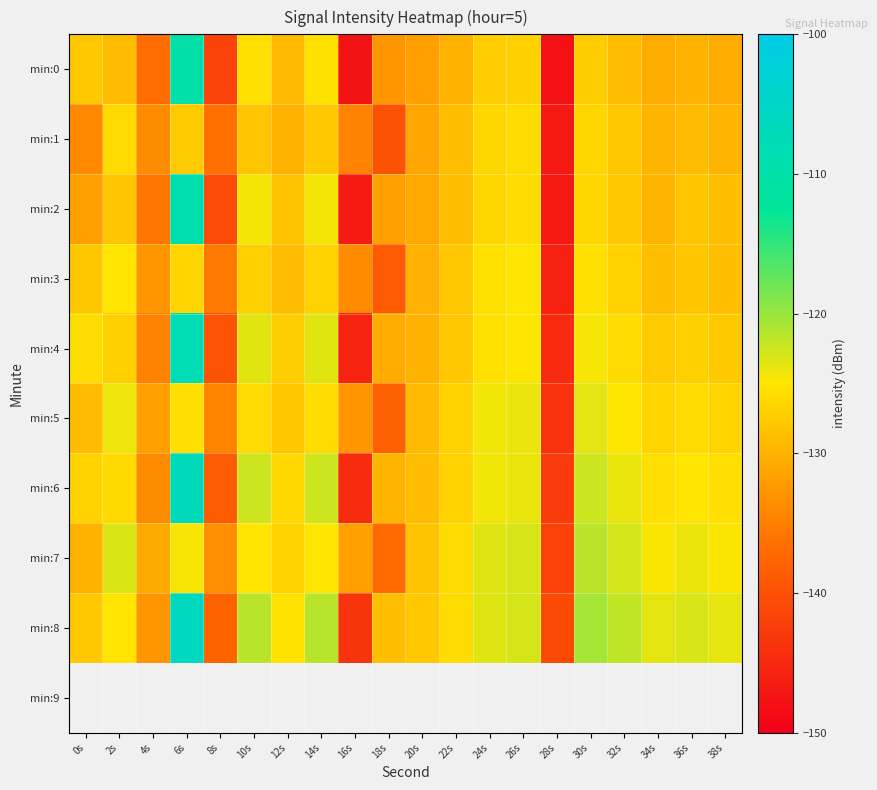

Reading right to left, list all the values displayed in this chart.

min:0: 38s=-130.7	36s=-130.1	34s=-130.7	32s=-128.9	30s=-127.5	28s=-147.8	26s=-127.0	24s=-127.4	22s=-129.9	20s=-131.9	18s=-132.7	16s=-147.5	14s=-125.5	12s=-129.3	10s=-125.5	8s=-141.8	6s=-110.0	4s=-136.7	2s=-129.2	0s=-127.9
min:1: 38s=-129.7	36s=-129.1	34s=-129.7	32s=-127.9	30s=-126.5	28s=-146.8	26s=-126.0	24s=-126.4	22s=-128.9	20s=-131.2	18s=-139.9	16s=-134.8	14s=-127.9	12s=-129.9	10s=-128.1	8s=-136.5	6s=-127.7	4s=-133.8	2s=-126.2	0s=-134.0
min:2: 38s=-128.7	36s=-128.1	34s=-129.7	32s=-127.9	30s=-126.5	28s=-146.8	26s=-126.0	24s=-126.4	22s=-128.9	20s=-130.9	18s=-131.7	16s=-146.5	14s=-124.5	12s=-128.3	10s=-124.5	8s=-140.8	6s=-109.0	4s=-135.7	2s=-128.2	0s=-131.9
min:3: 38s=-128.7	36s=-128.1	34s=-128.7	32s=-126.9	30s=-125.5	28s=-145.8	26s=-125.0	24s=-125.4	22s=-127.9	20s=-130.2	18s=-138.9	16s=-133.8	14s=-126.9	12s=-128.9	10s=-127.1	8s=-135.5	6s=-126.7	4s=-132.8	2s=-125.2	0s=-128.0
min:4: 38s=-127.7	36s=-127.1	34s=-127.7	32s=-125.9	30s=-124.5	28s=-144.8	26s=-125.0	24s=-125.4	22s=-127.9	20s=-129.9	18s=-130.7	16s=-145.5	14s=-123.5	12s=-127.3	10s=-123.5	8s=-139.8	6s=-108.0	4s=-134.7	2s=-127.2	0s=-125.9
min:5: 38s=-126.7	36s=-126.1	34s=-126.7	32s=-124.9	30s=-123.5	28s=-143.8	26s=-124.0	24s=-124.4	22s=-126.9	20s=-129.2	18s=-137.9	16s=-132.8	14s=-125.9	12s=-127.9	10s=-126.1	8s=-134.5	6s=-125.7	4s=-131.8	2s=-124.2	0s=-129.0
min:6: 38s=-125.7	36s=-125.1	34s=-125.7	32s=-123.9	30s=-122.5	28s=-142.8	26s=-124.0	24s=-124.4	22s=-126.9	20s=-128.9	18s=-129.7	16s=-144.5	14s=-122.5	12s=-126.3	10s=-122.5	8s=-138.8	6s=-107.0	4s=-133.7	2s=-126.2	0s=-126.9
min:7: 38s=-124.7	36s=-124.1	34s=-124.7	32s=-122.9	30s=-121.5	28s=-141.8	26s=-123.0	24s=-123.4	22s=-125.9	20s=-128.2	18s=-136.9	16s=-131.8	14s=-124.9	12s=-126.9	10s=-125.1	8s=-133.5	6s=-124.7	4s=-130.8	2s=-123.2	0s=-130.0
min:8: 38s=-123.7	36s=-123.1	34s=-123.7	32s=-121.9	30s=-120.5	28s=-140.8	26s=-123.0	24s=-123.4	22s=-125.9	20s=-127.9	18s=-128.7	16s=-143.5	14s=-121.5	12s=-125.3	10s=-121.5	8s=-137.8	6s=-106.0	4s=-132.7	2s=-125.2	0s=-127.9